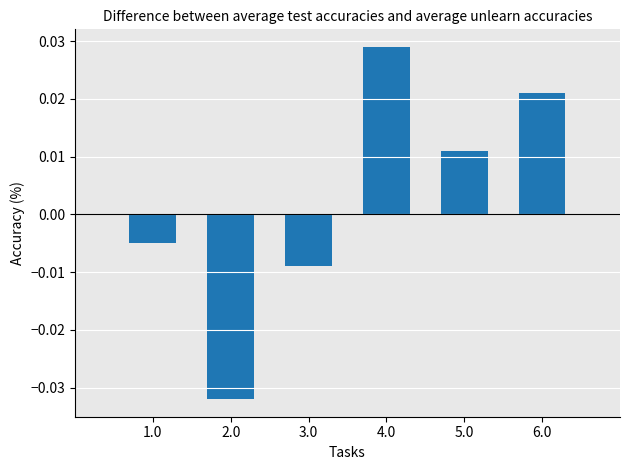

Rank the categories by value from lowest to highest.

2.0, 3.0, 1.0, 5.0, 6.0, 4.0